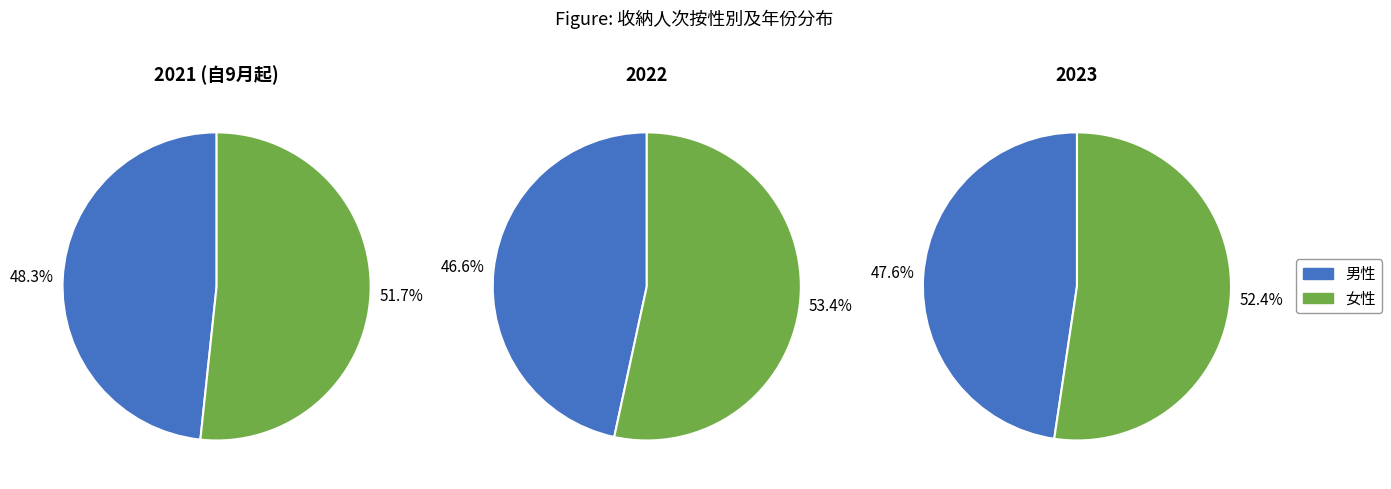

To the nearest percent, what is the difference between the 男性 and 女性 slice percentages?

5%